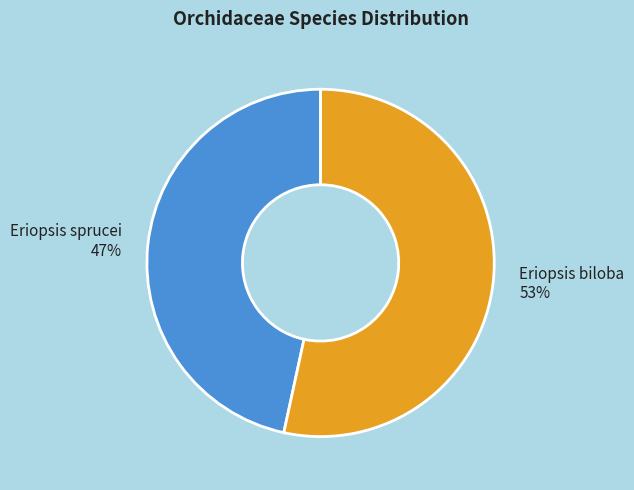

To the nearest percent, what is the average slice percentage?

50%